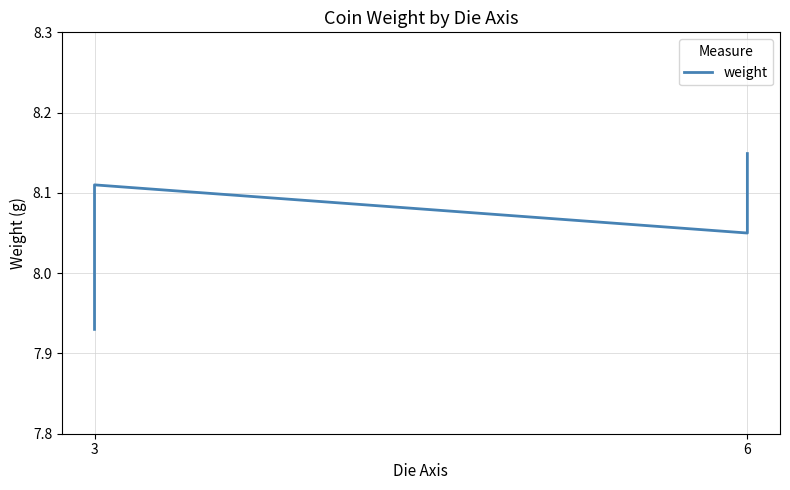

Reading left to right, extract all data points from this chart.

7.9	8.0	8.1	8.1	8.1